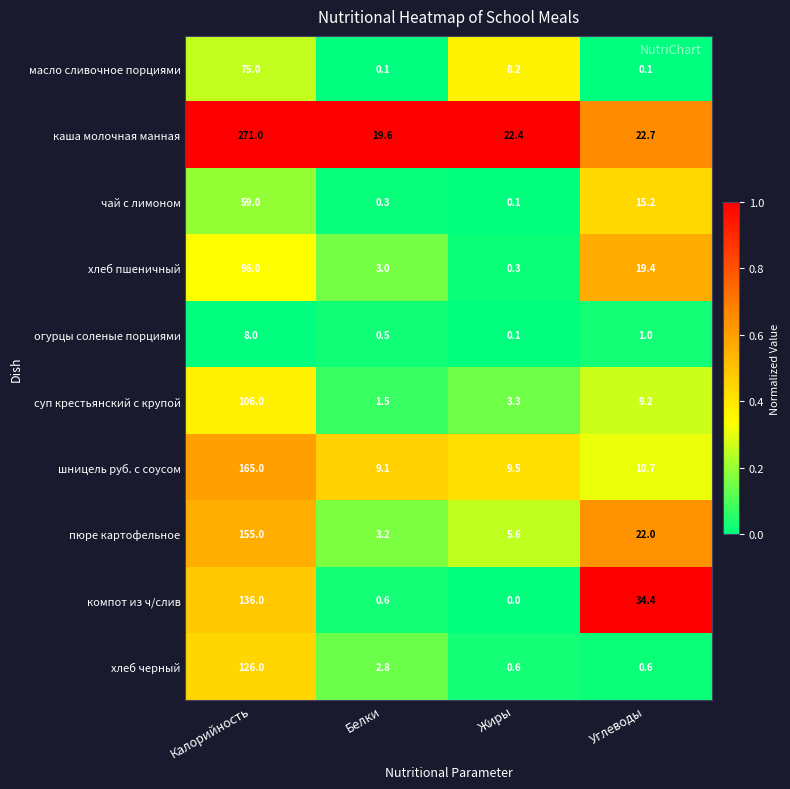

What is the greatest value displayed?

271.0